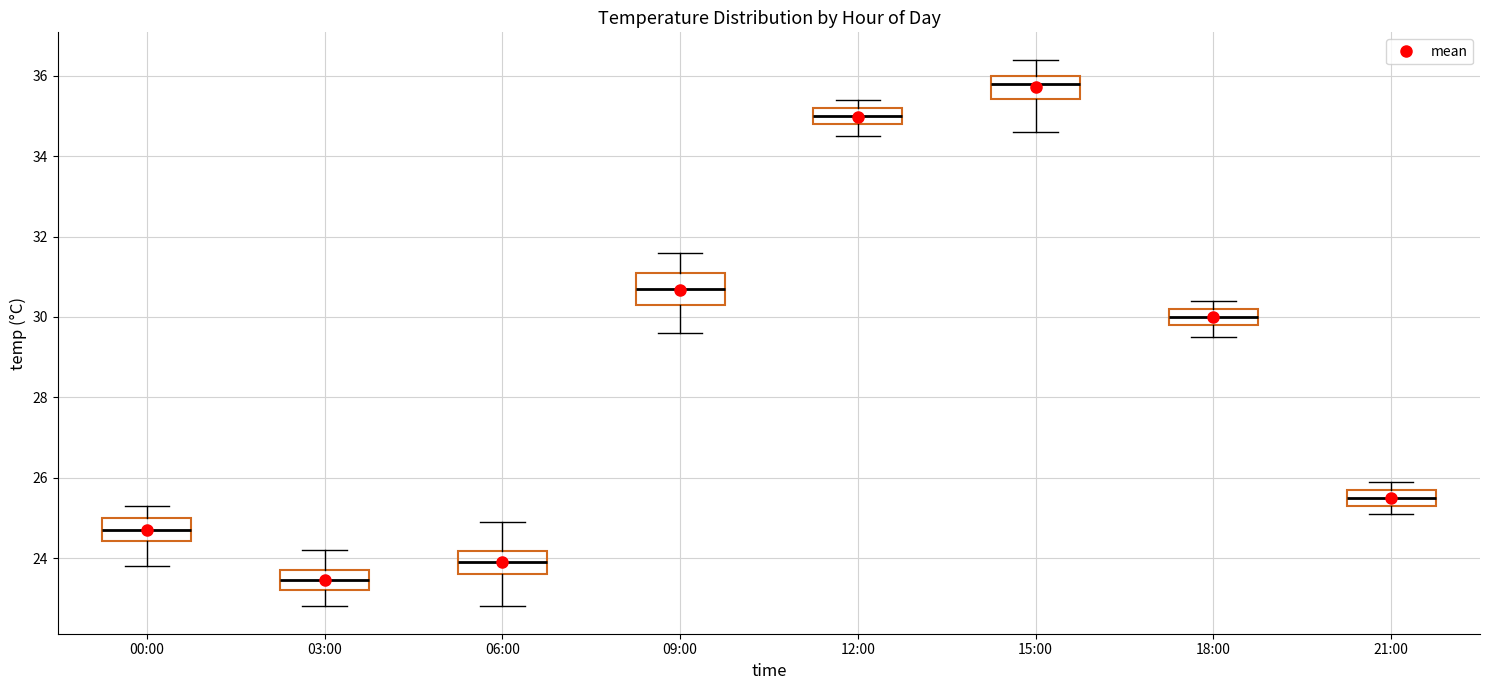

Where does the lower whisker of the box for 00:00 end on the y-axis? The values are not printed on the chart, so give them approximately, as read against the axis.

23.8